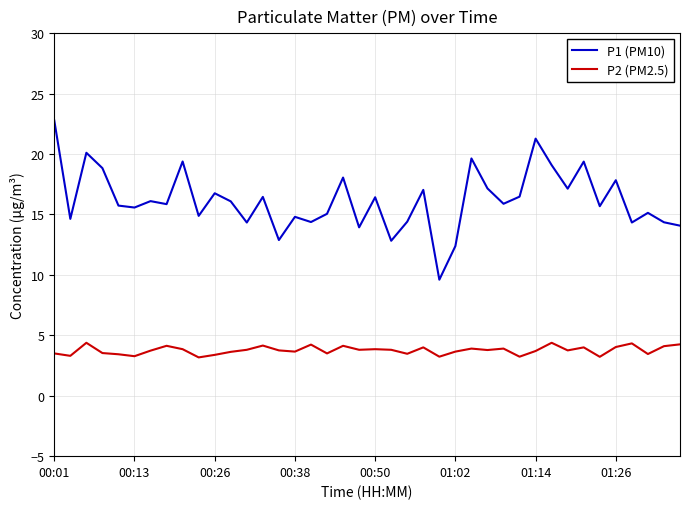

Rank the series by their maximum value, from lowest to highest.

P2 (PM2.5), P1 (PM10)